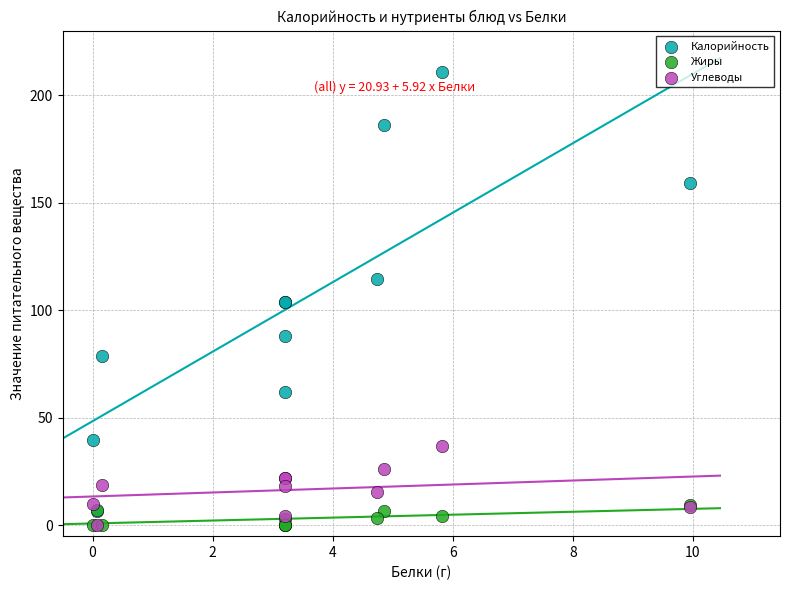

What are all the series names shown in the legend?

Калорийность, Жиры, Углеводы